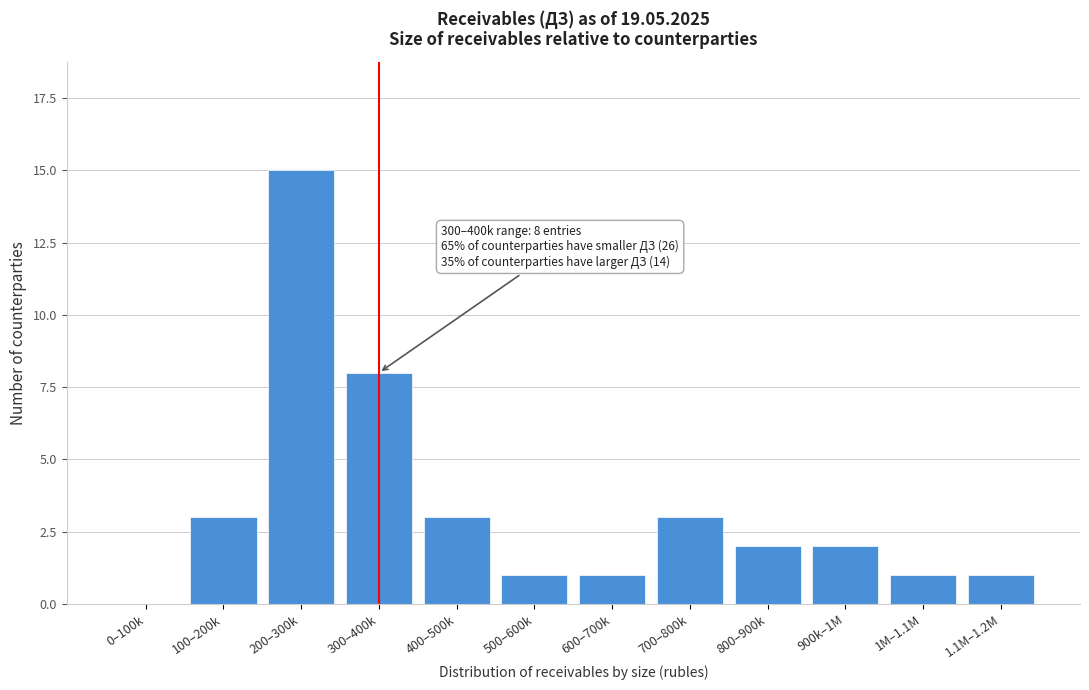

Reading left to right, list all the values displayed in this chart.

0–100k=0	100–200k=3	200–300k=15	300–400k=8	400–500k=3	500–600k=1	600–700k=1	700–800k=3	800–900k=2	900k–1M=2	1M–1.1M=1	1.1M–1.2M=1